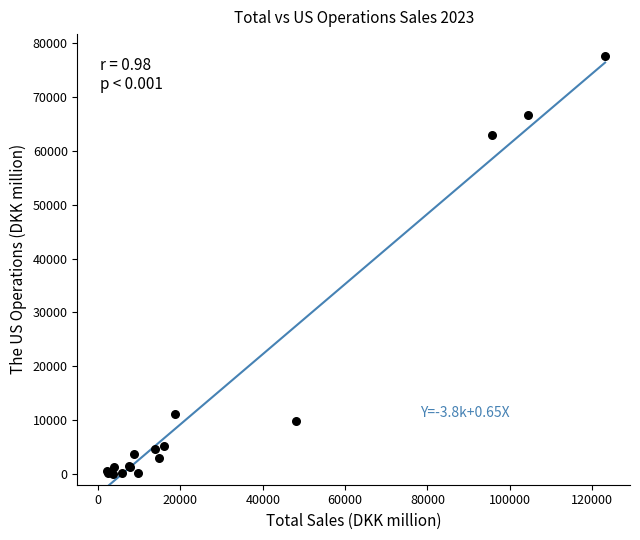

What Y value in the scatter plot is closest to 38841?

63010